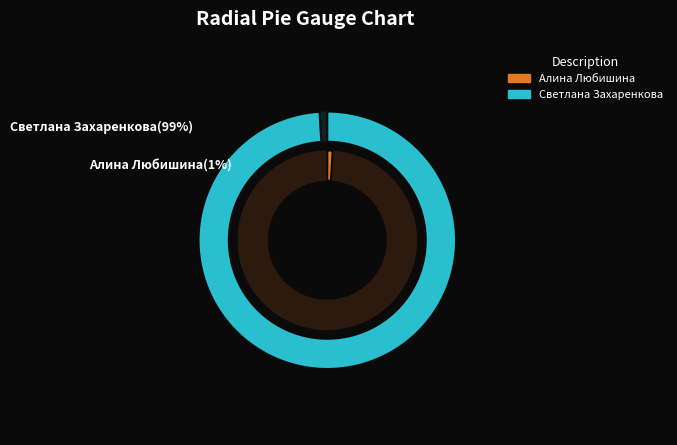

Which category accounts for the majority?

Светлана Захаренкова